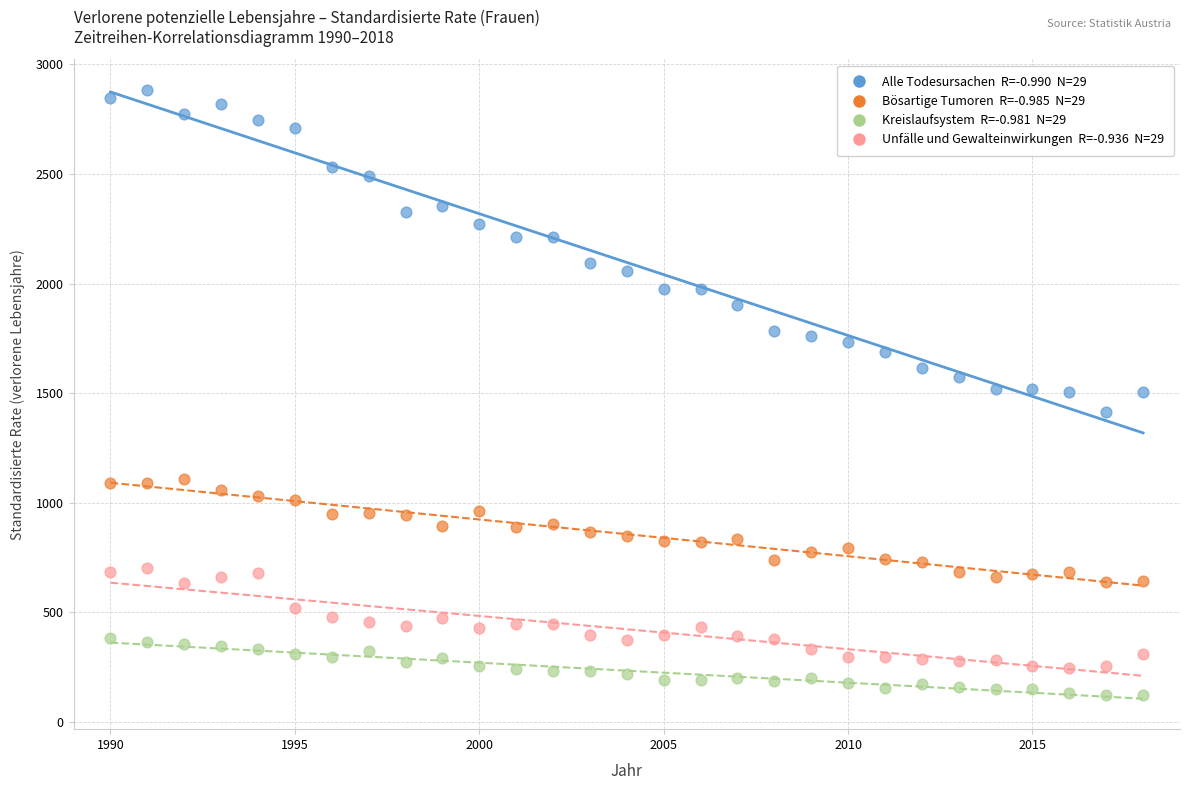

Across all data points, what is the range of X values (max minus min)?

28.0